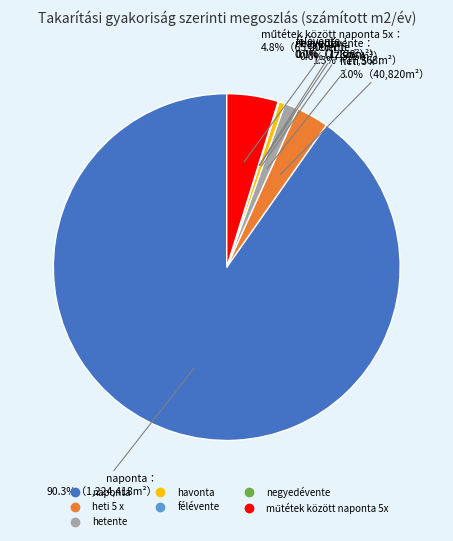

Is there a majority slice in this chart?

Yes